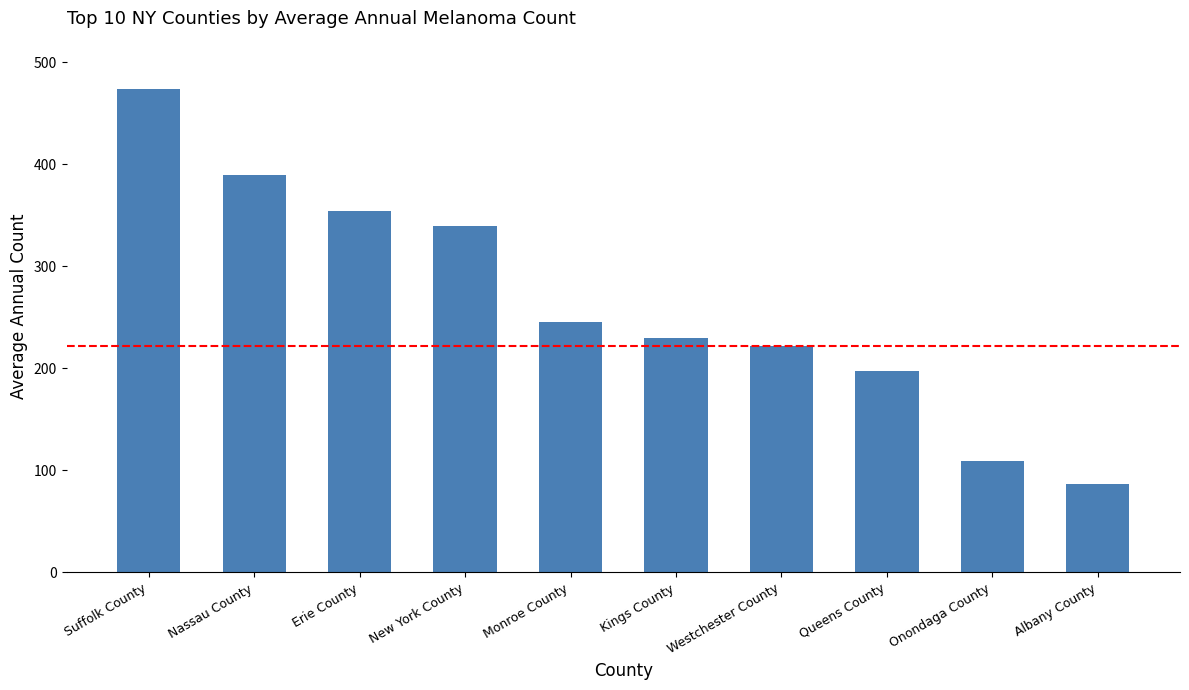

What is the change in value from Nassau County to Westchester County?

-168